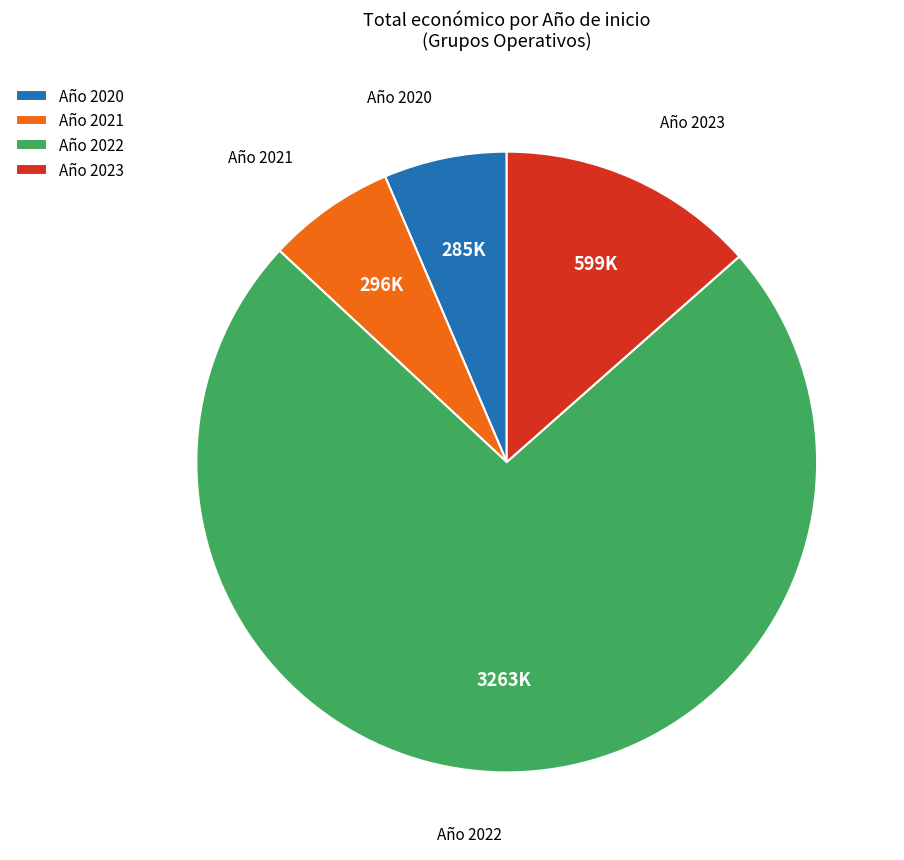

How many segments does this pie chart have?

4